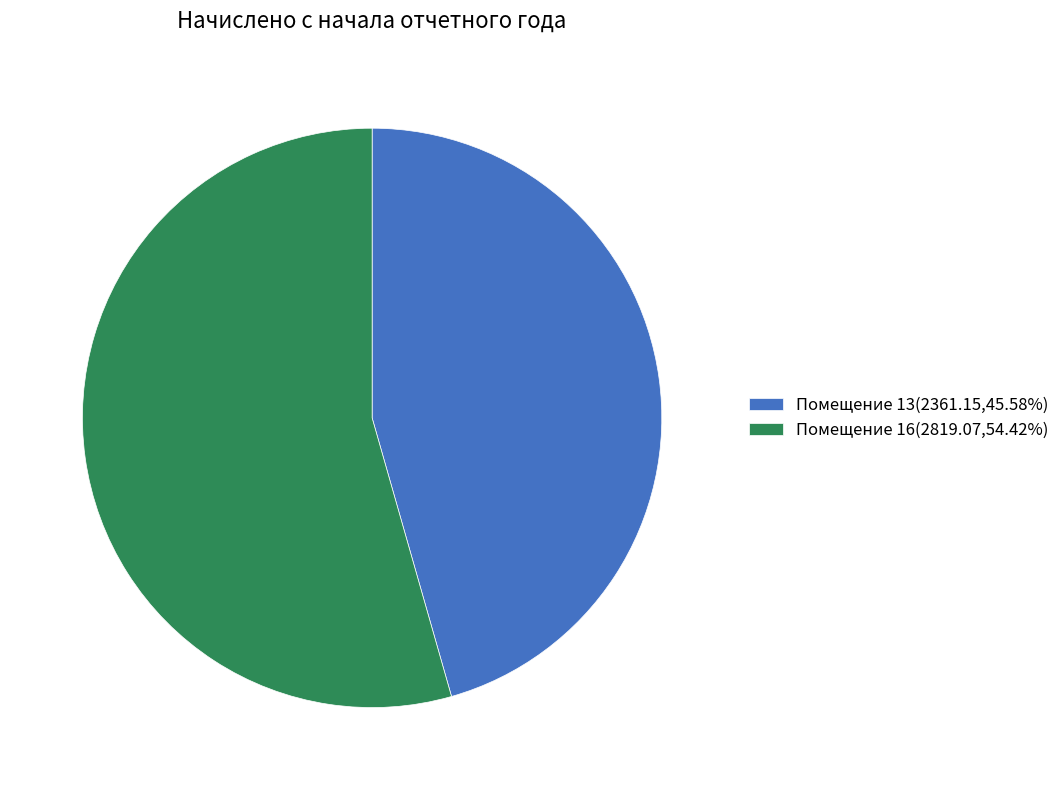

Is there a majority slice in this chart?

Yes